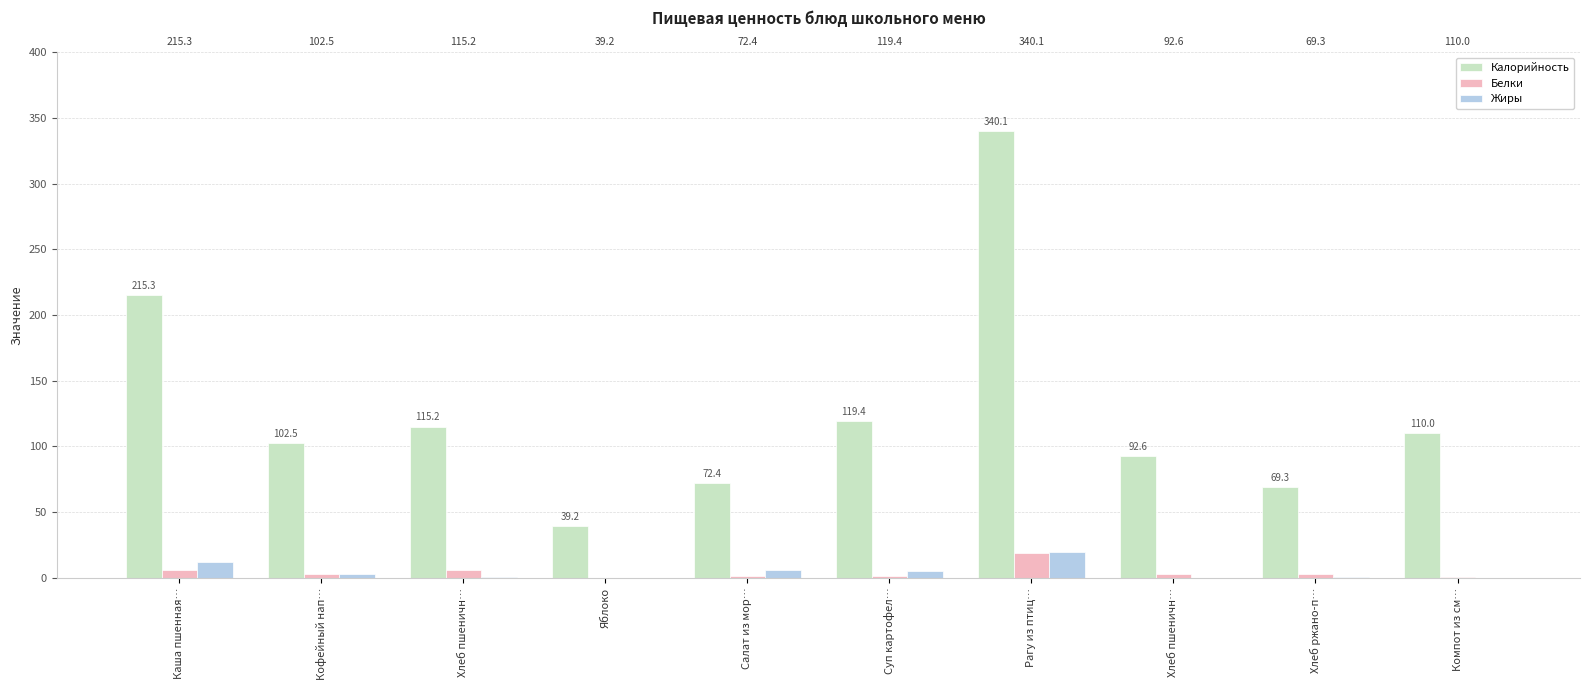

Is it true that Калорийность equals 91.5 at Хлеб ржано-п…?

False